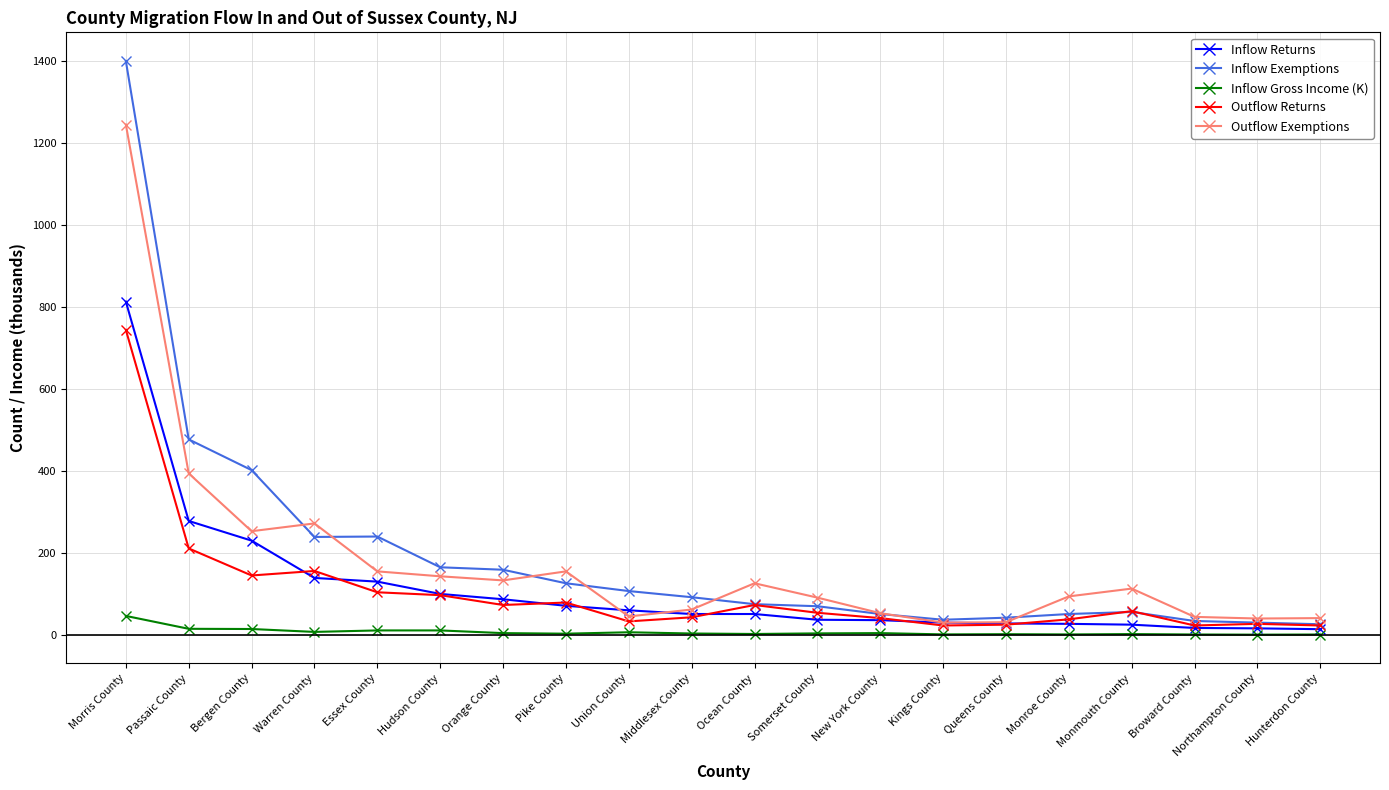

At which category is the sum across all series the highest?

Morris County